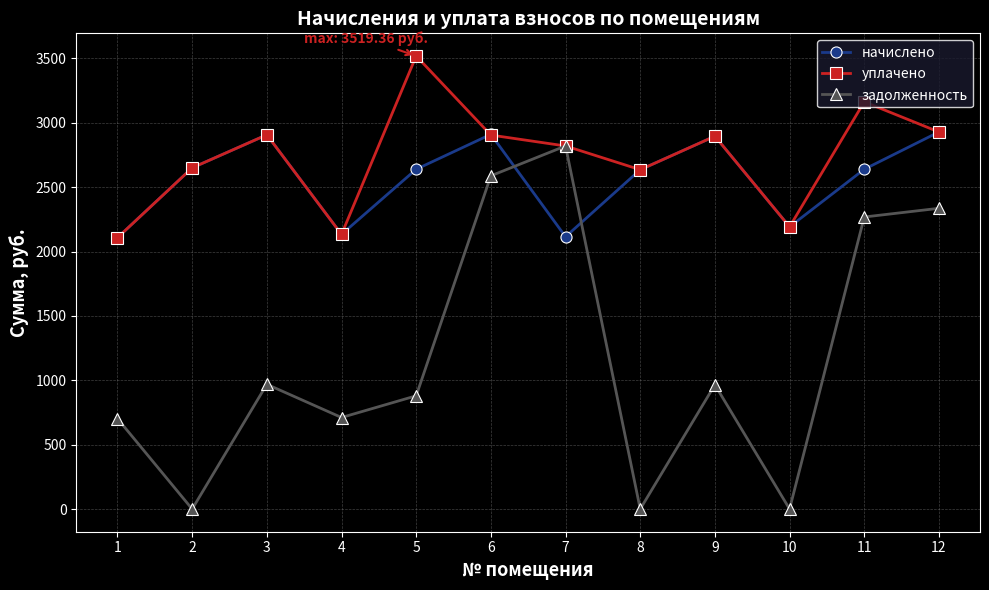

Which series has the widest spread of values?

задолженность